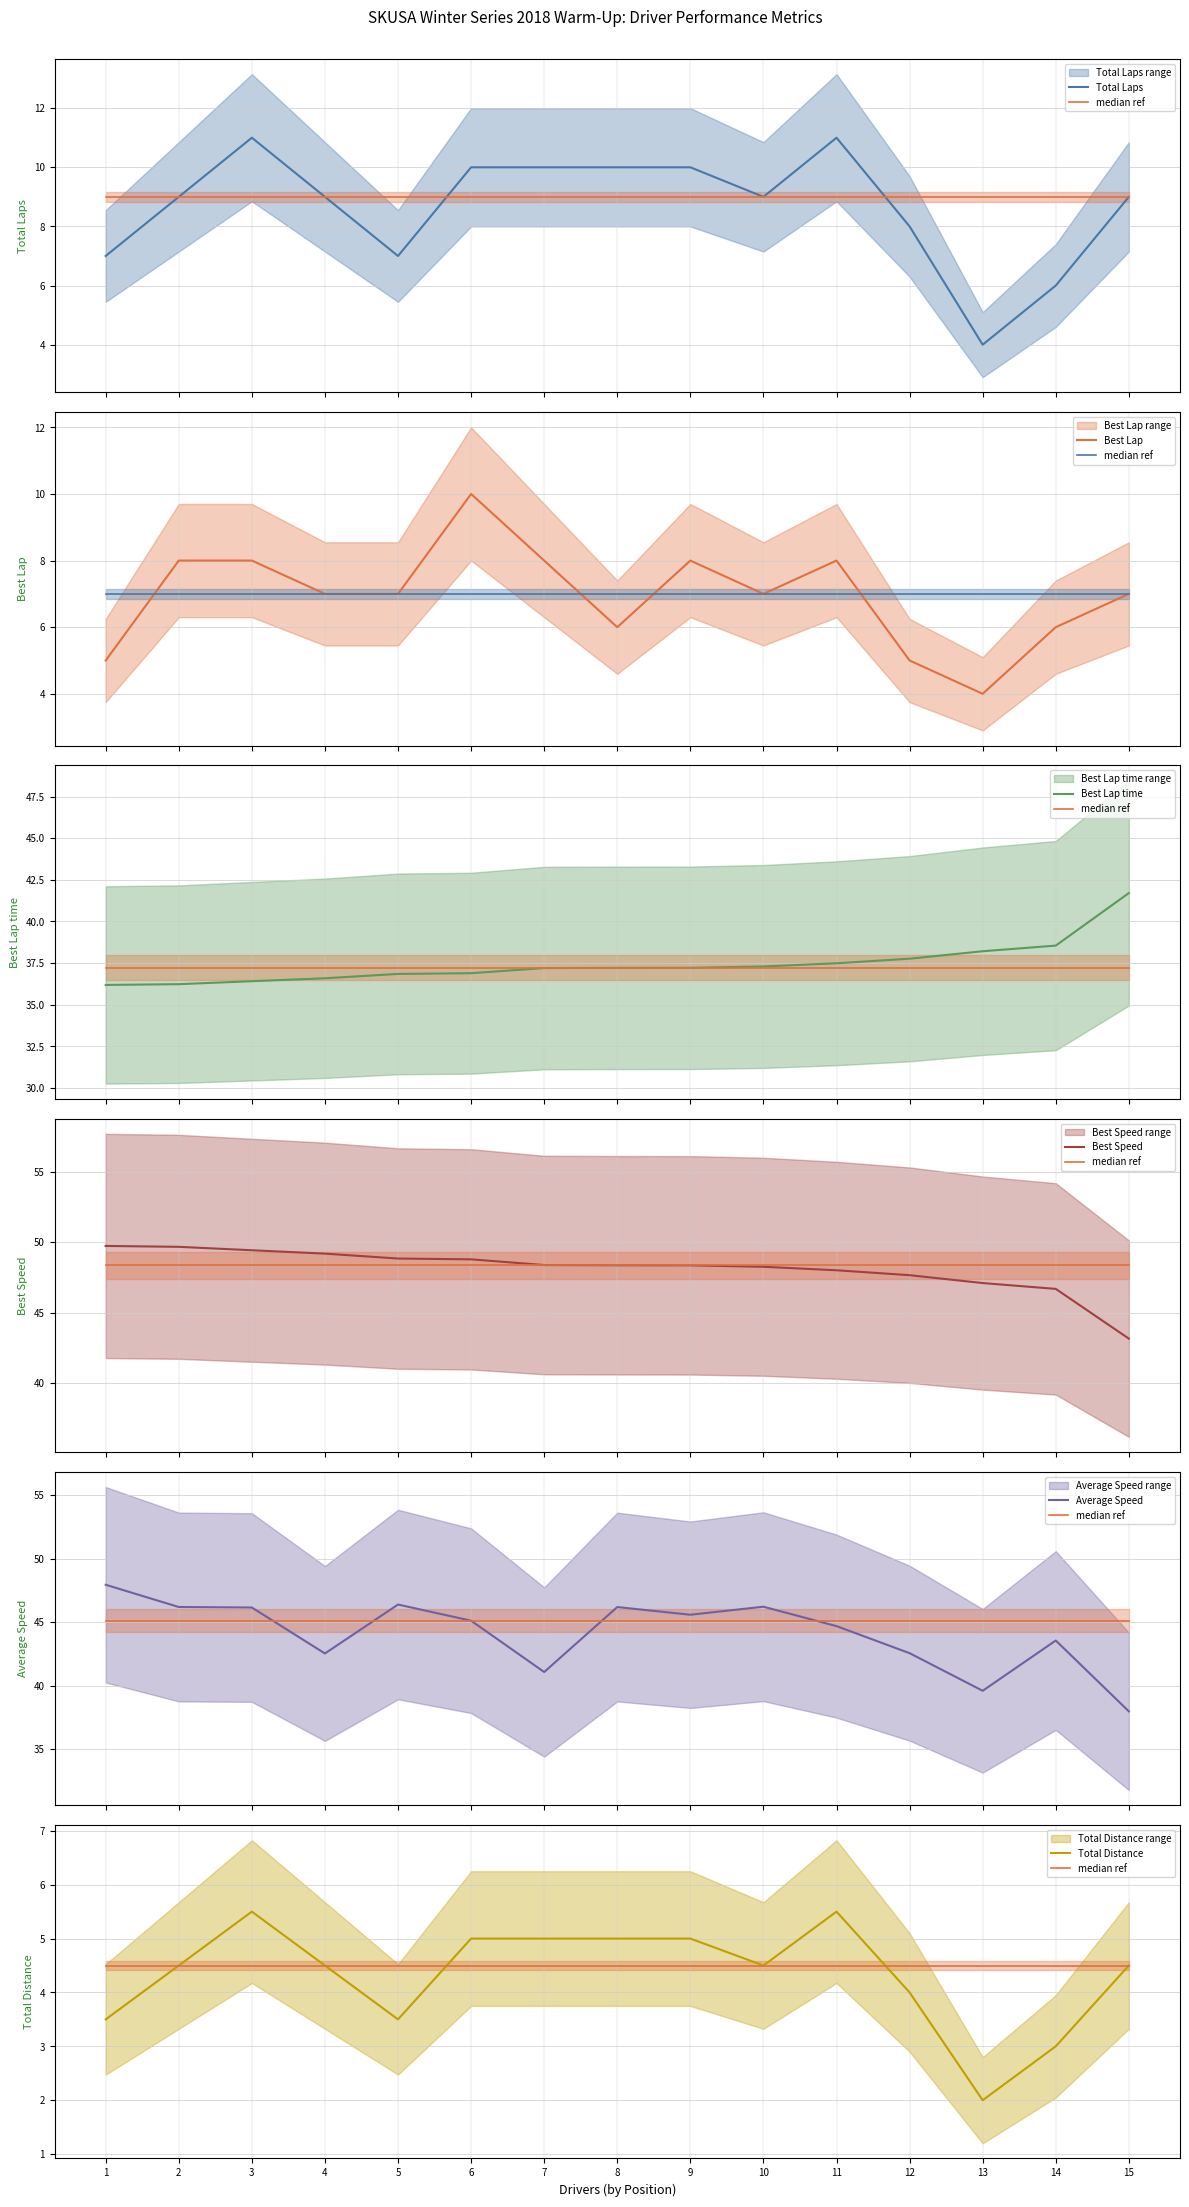

How many data points in Average Speed are less than 45?

7